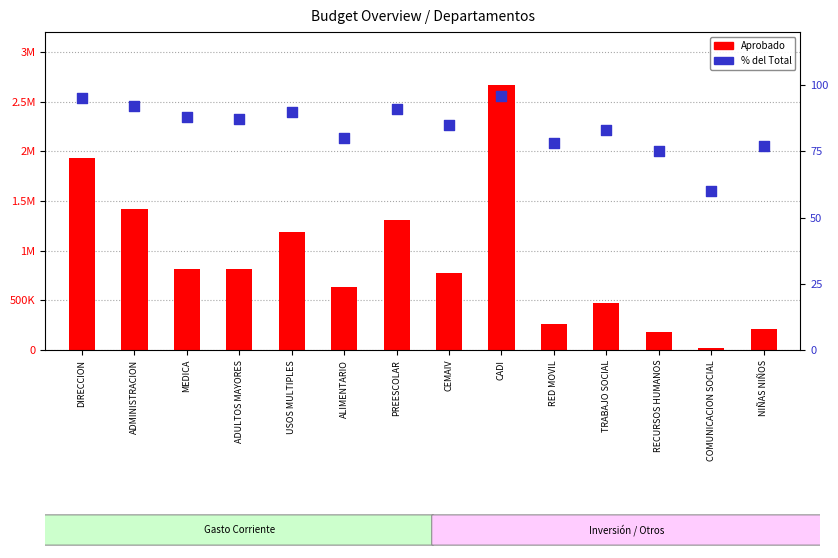

At which category is the sum across all series the highest?

CADI